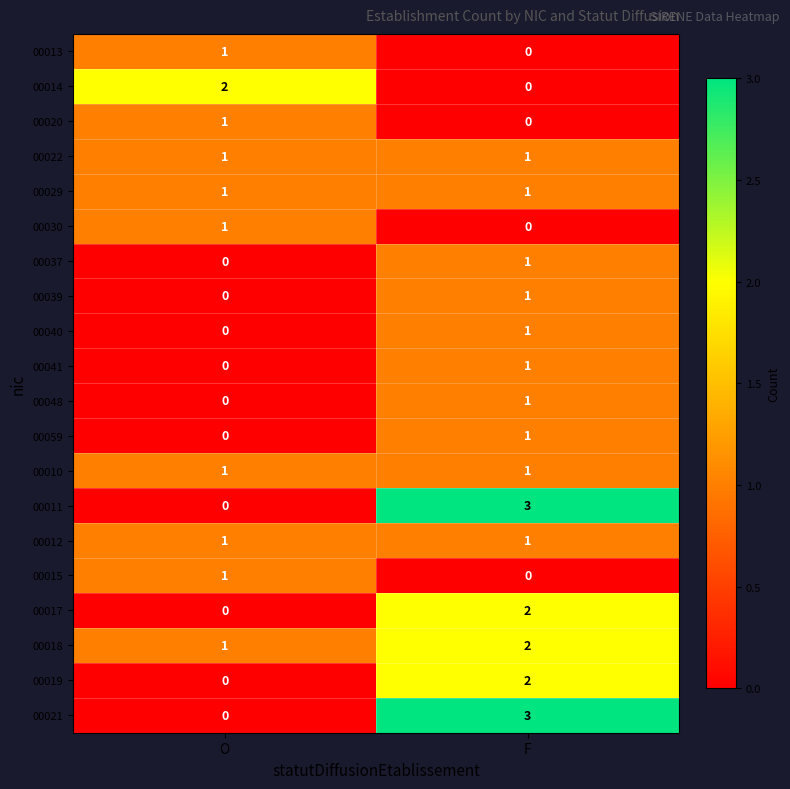

Where is 00048 nearest to the value 0?

O